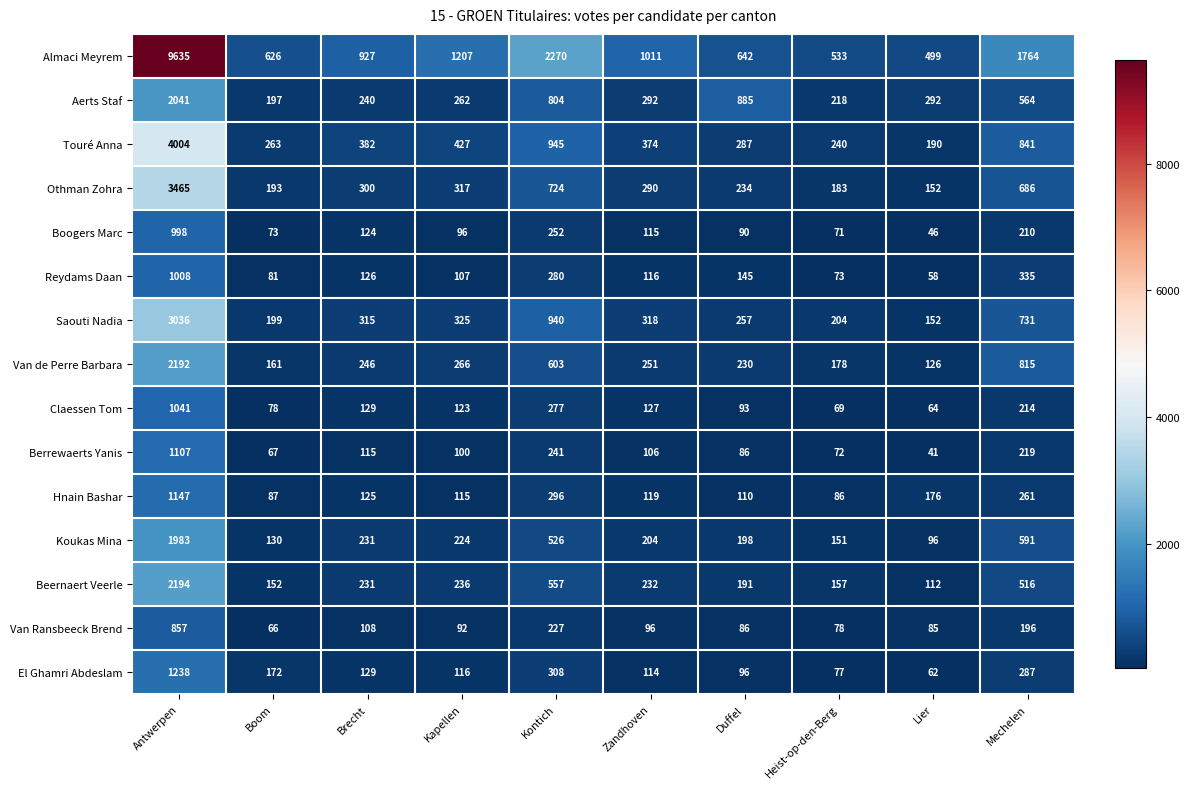

What is the total value across all series at Zandhoven?

3765